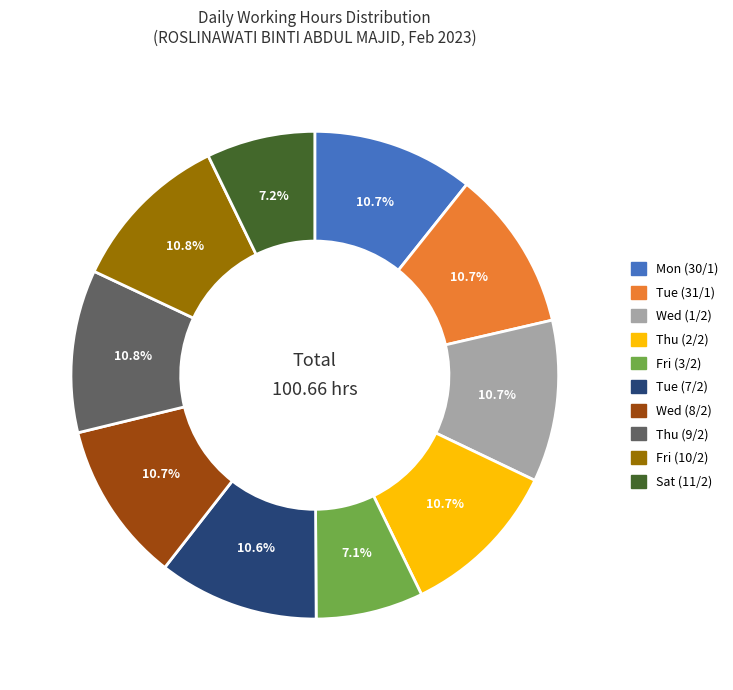

Does Sat (11/2) represent more than half of the total?

No